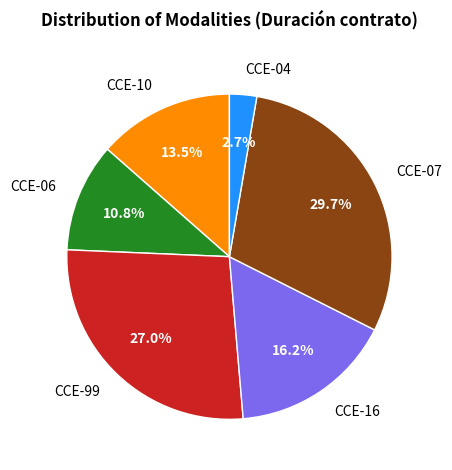

Does CCE-04 represent more than half of the total?

No